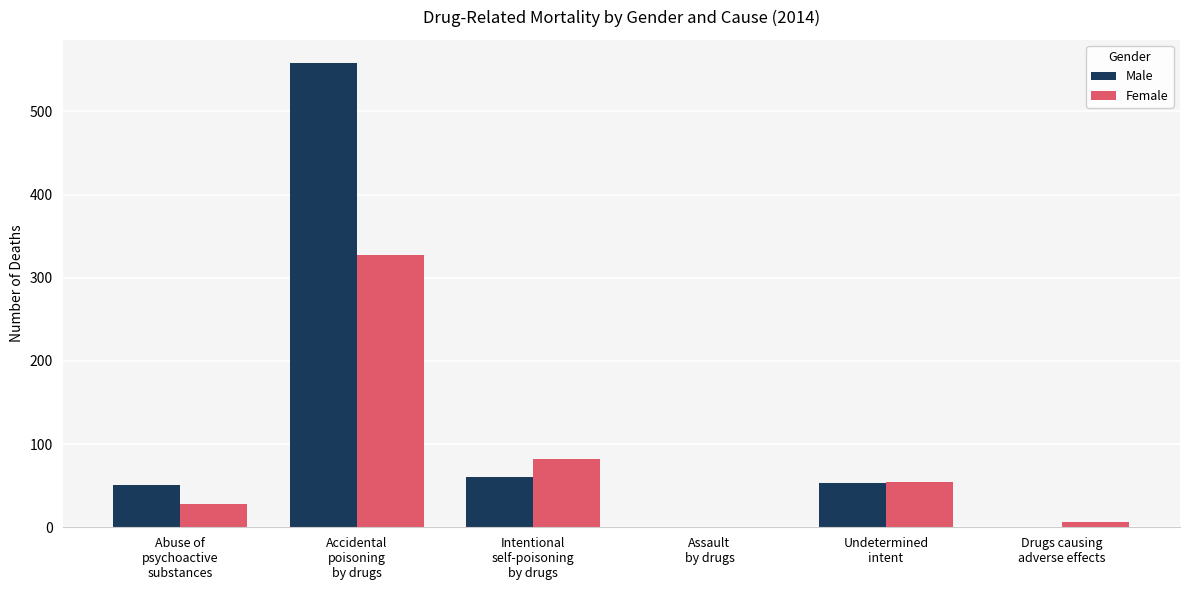

What is the maximum value for Male?

558